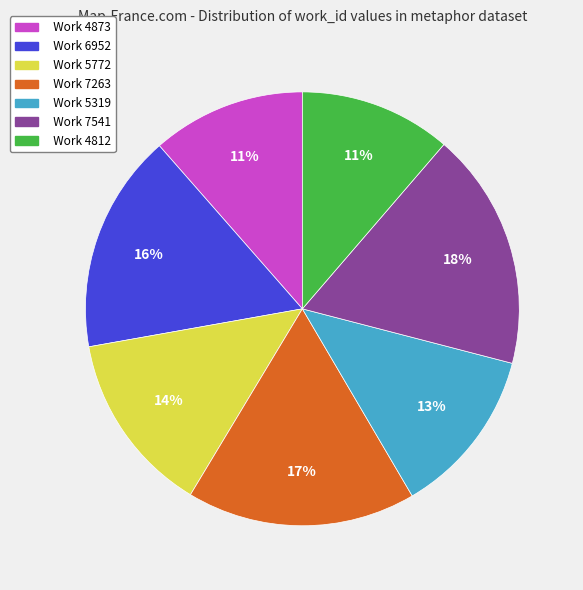

What is the largest slice in the pie chart?

Work 7541